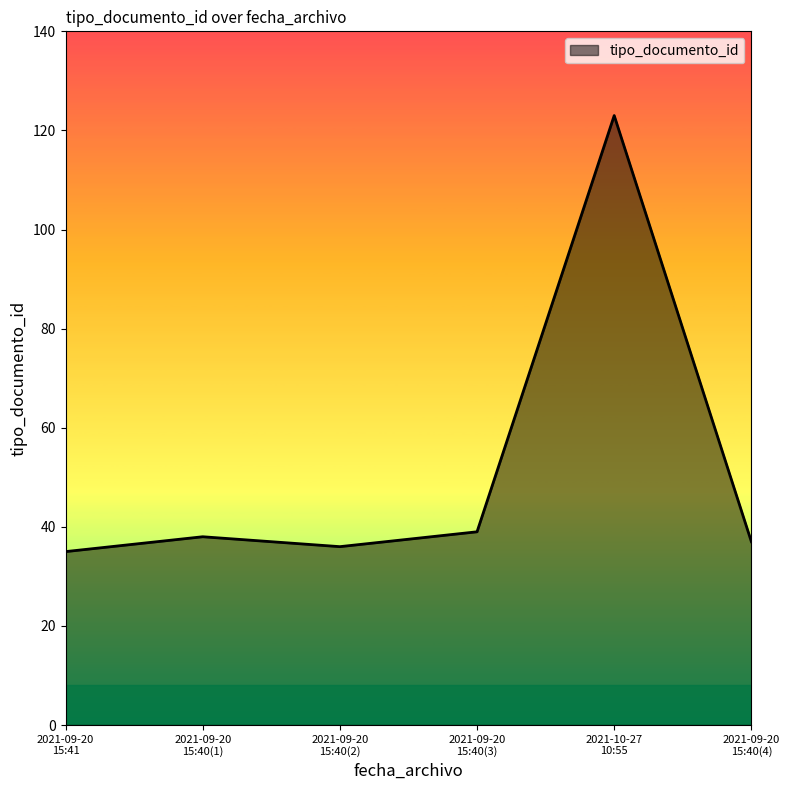

Reading left to right, list all the values displayed in this chart.

35	38	36	39	123	37